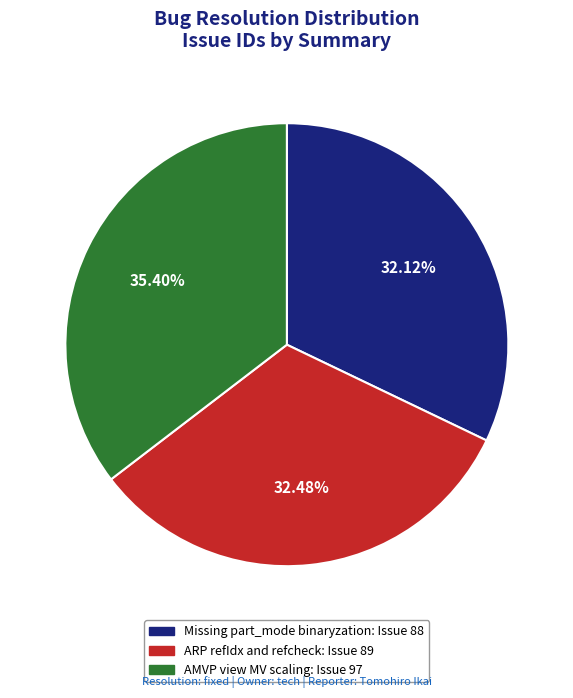

How many segments does this pie chart have?

3